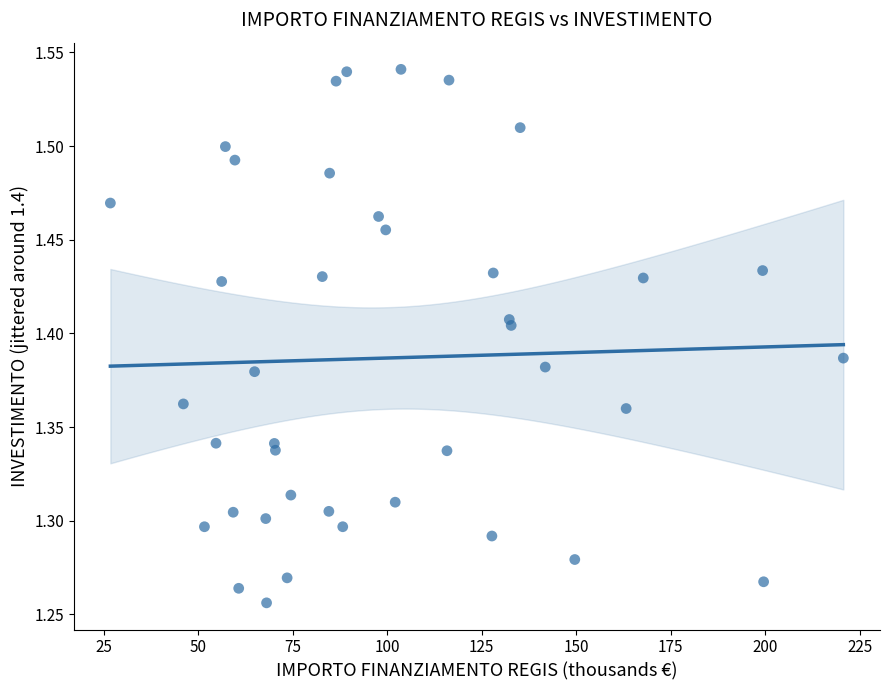

What is the range of X values (max minus min)?

193.9